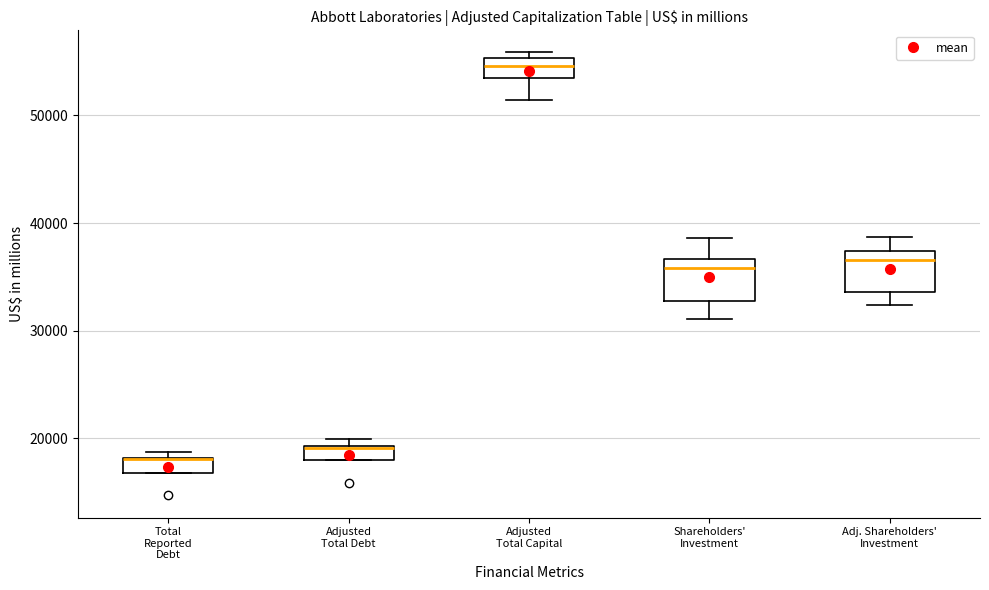

Where is the lower edge of the box for Total Reported Debt on the y-axis? The values are not printed on the chart, so give them approximately, as read against the axis.

17000